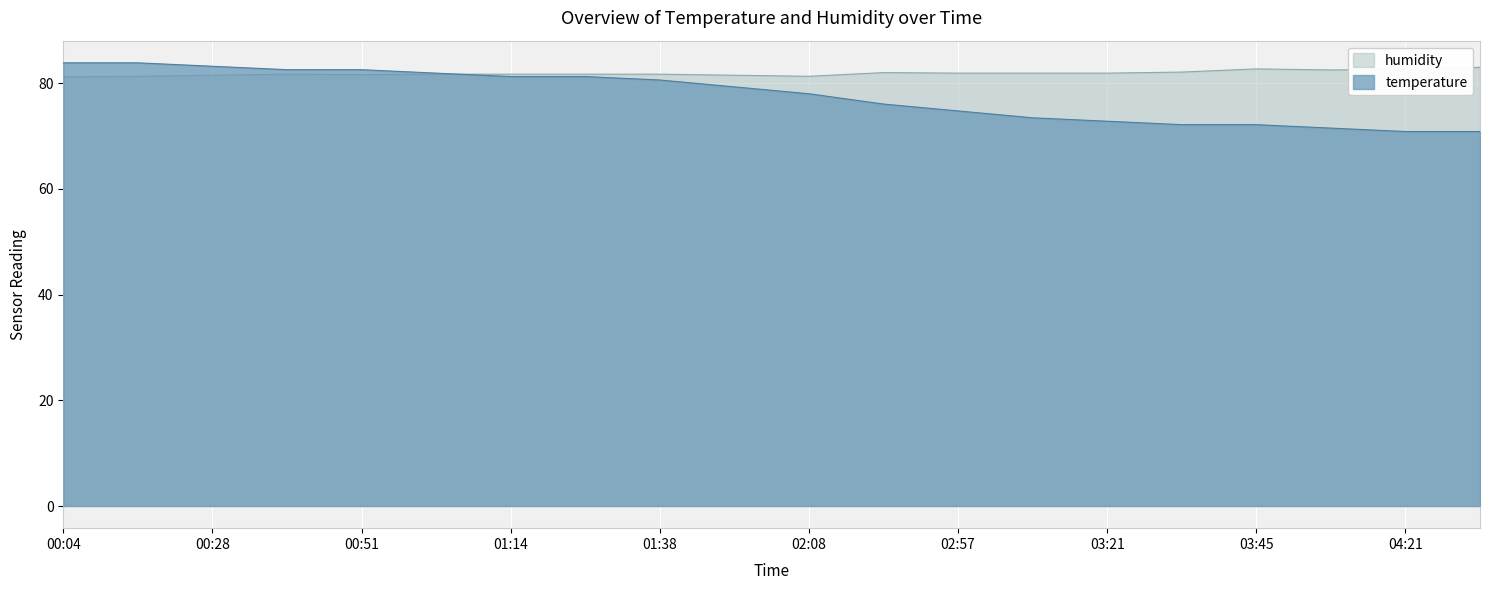

At which category does humidity reach its first local peak?

00:39